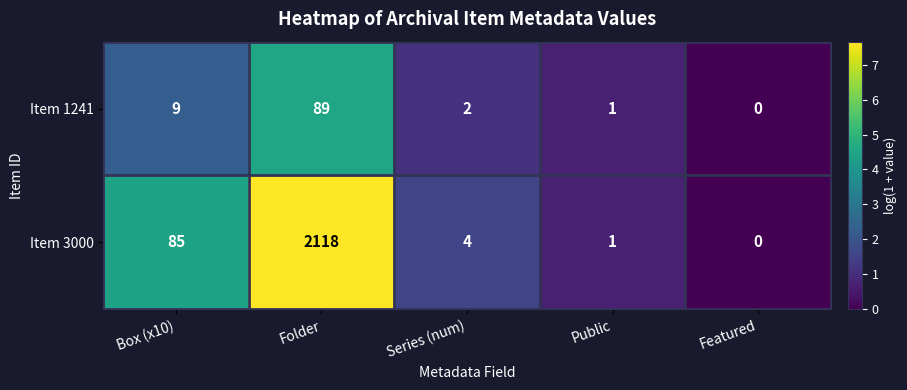

Reading right to left, transcribe all the data shown in this chart.

Item 1241: Featured=0	Public=1	Series (num)=2	Folder=89	Box (x10)=9
Item 3000: Featured=0	Public=1	Series (num)=4	Folder=2118	Box (x10)=85